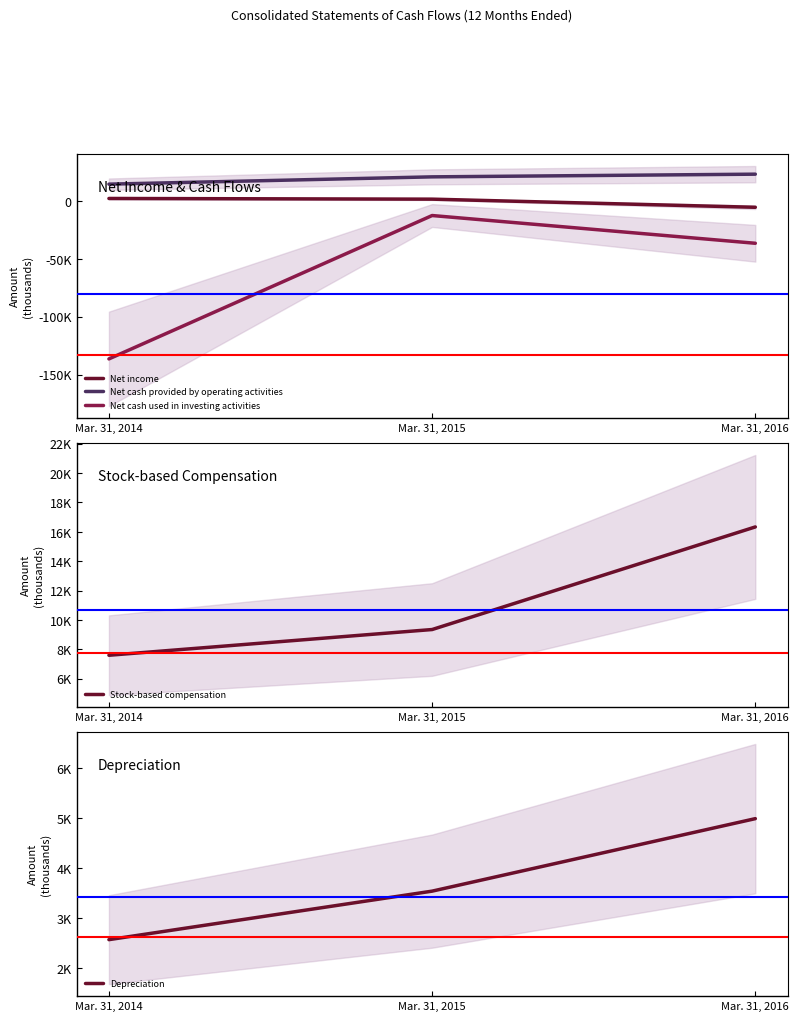

What is the sum of the Stock-based compensation values at Mar. 31, 2014 and Mar. 31, 2016?

23929